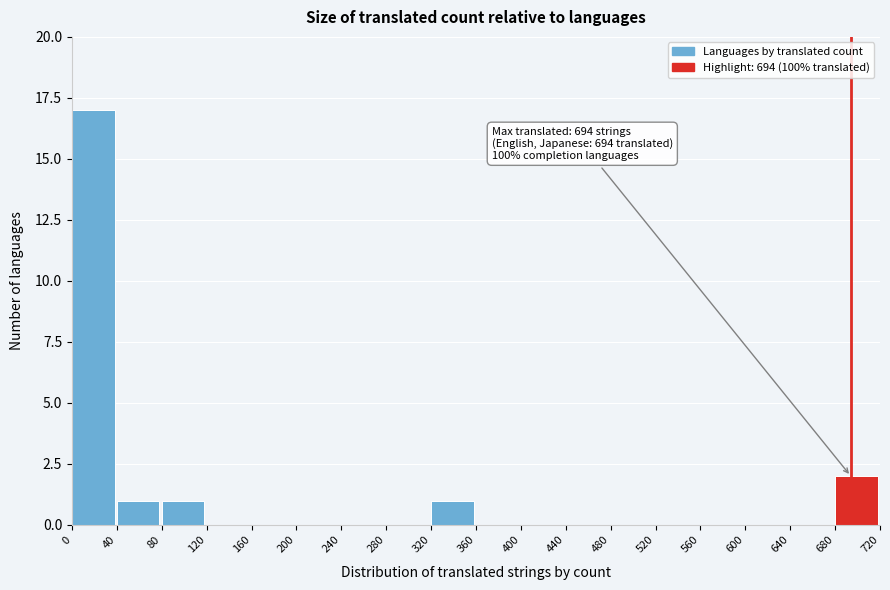

Over which range of the x-axis is the bar tallest?

0 to 40